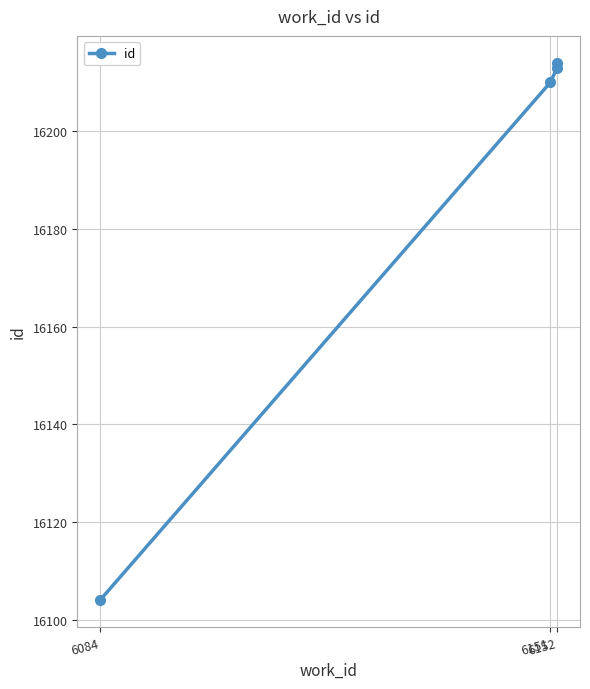

Is this an area chart (filled region under the line)?

No